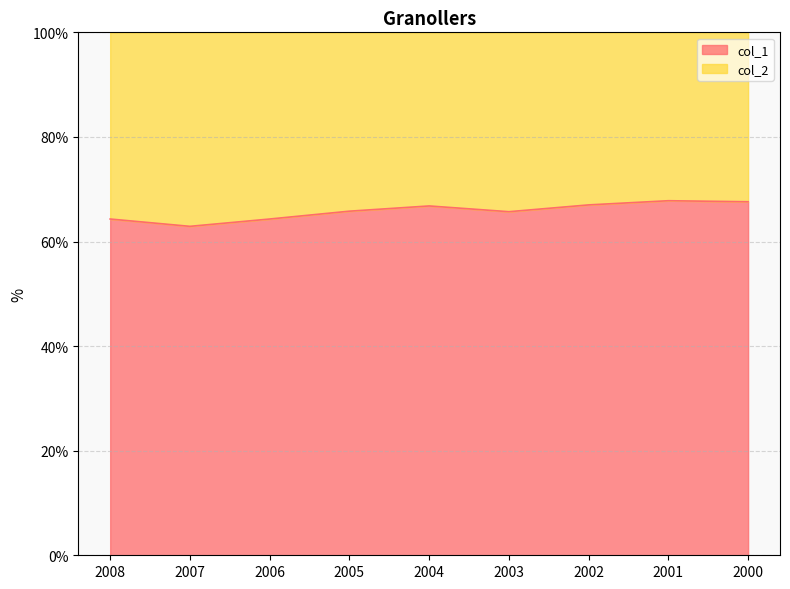

At which category does the data reach its first local valley?

2007